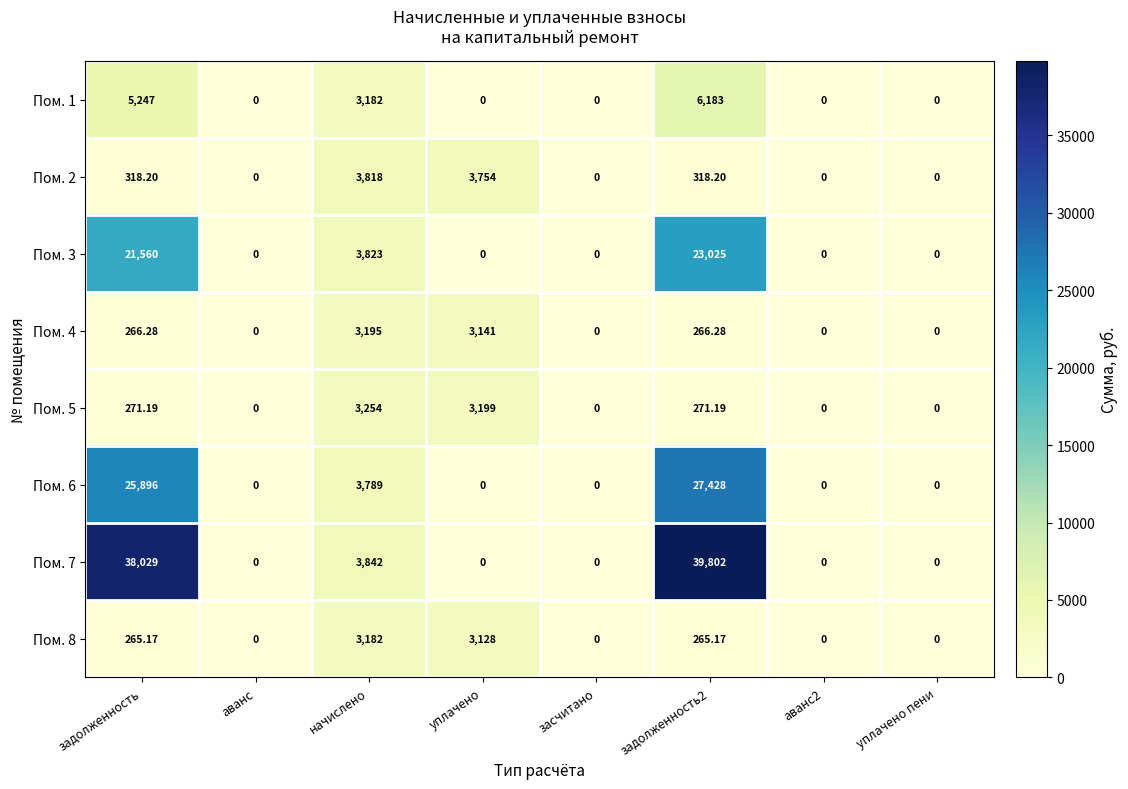

Which category has the highest value in the Пом. 4 series?

начислено